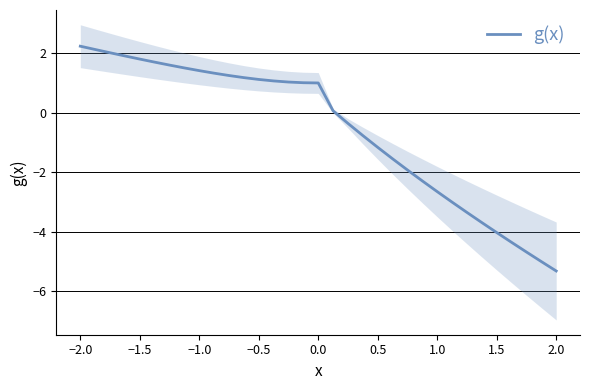

Does the chart display data point markers on the line(s)?

No